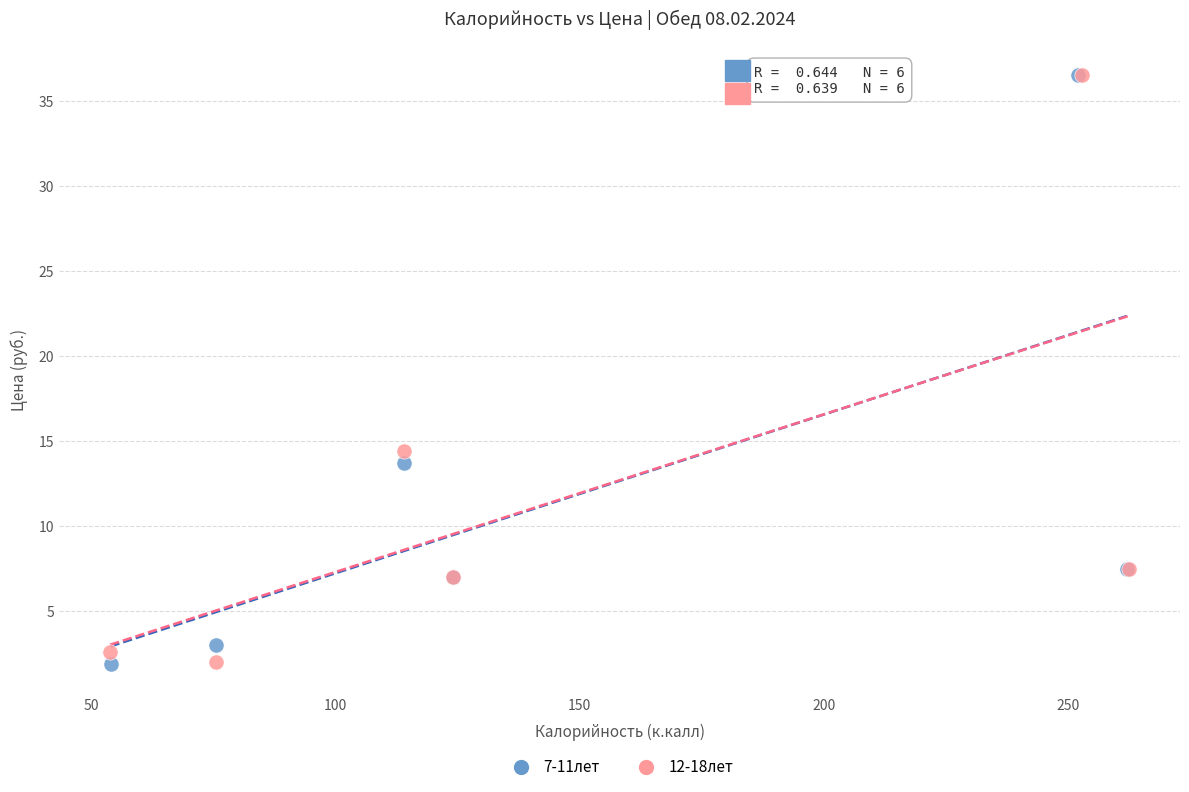

What are all the series names shown in the legend?

7-11лет, 12-18лет